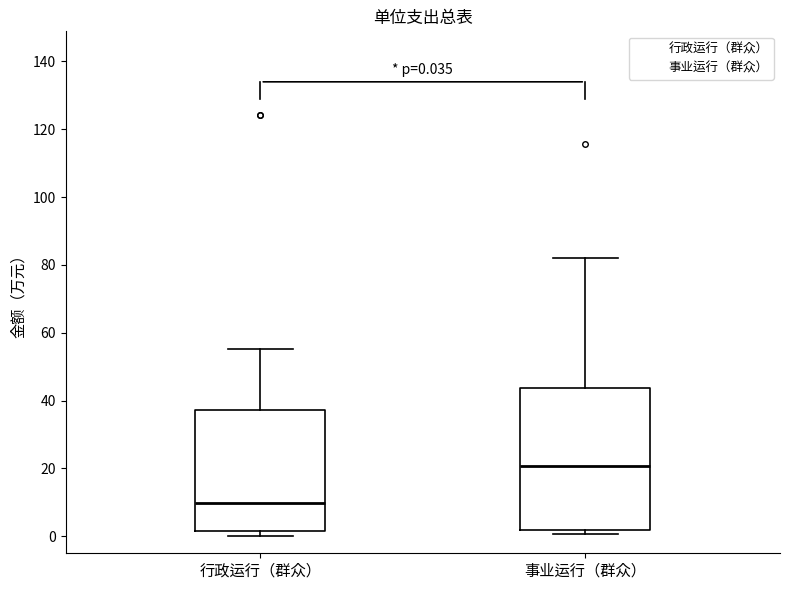

Comparing the boxes themselves (not the whiskers), which one is the tallest?

事业运行（群众）